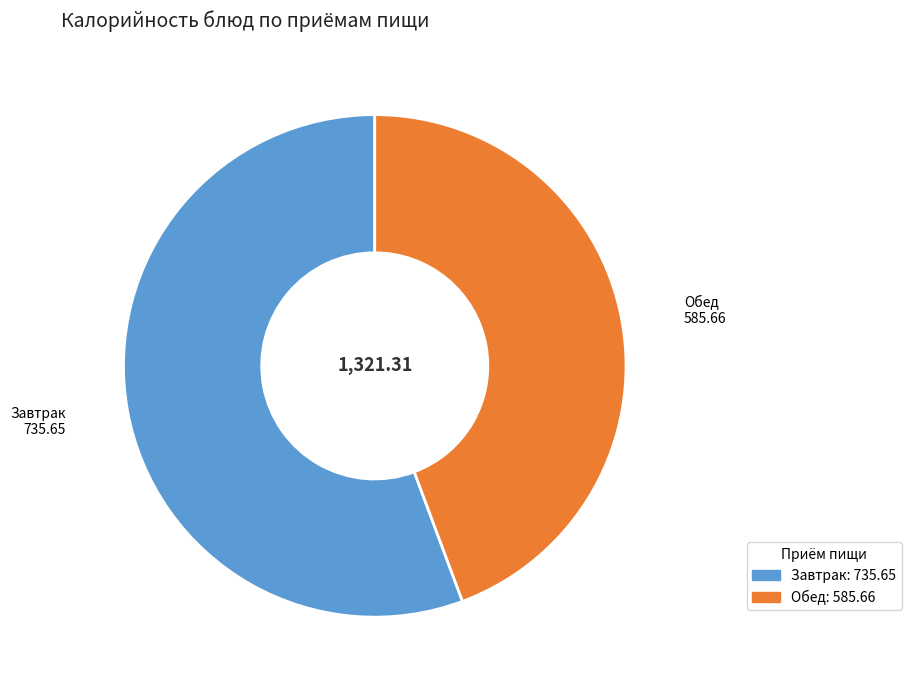

Which category has the biggest portion of the pie?

Завтрак